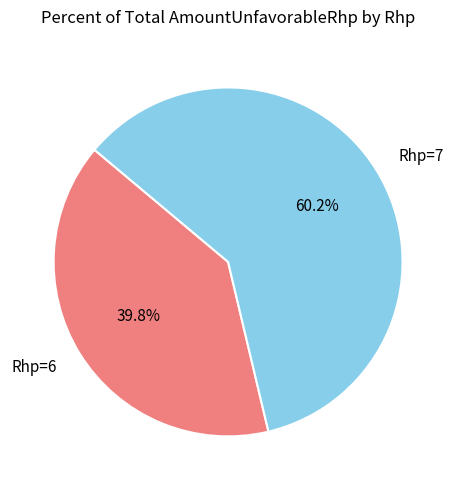

How many slices are in this pie chart?

2